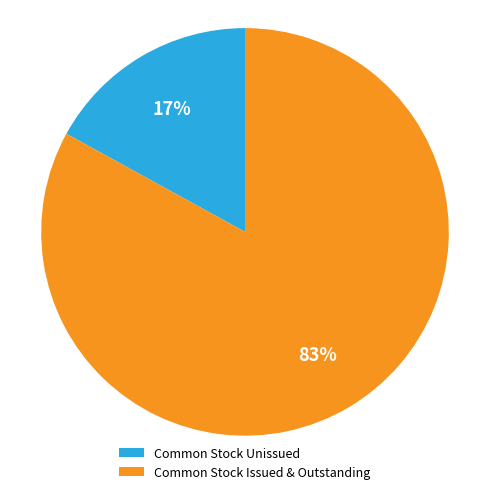

What percentage is the Common Stock Unissued slice, to the nearest percent?

17%